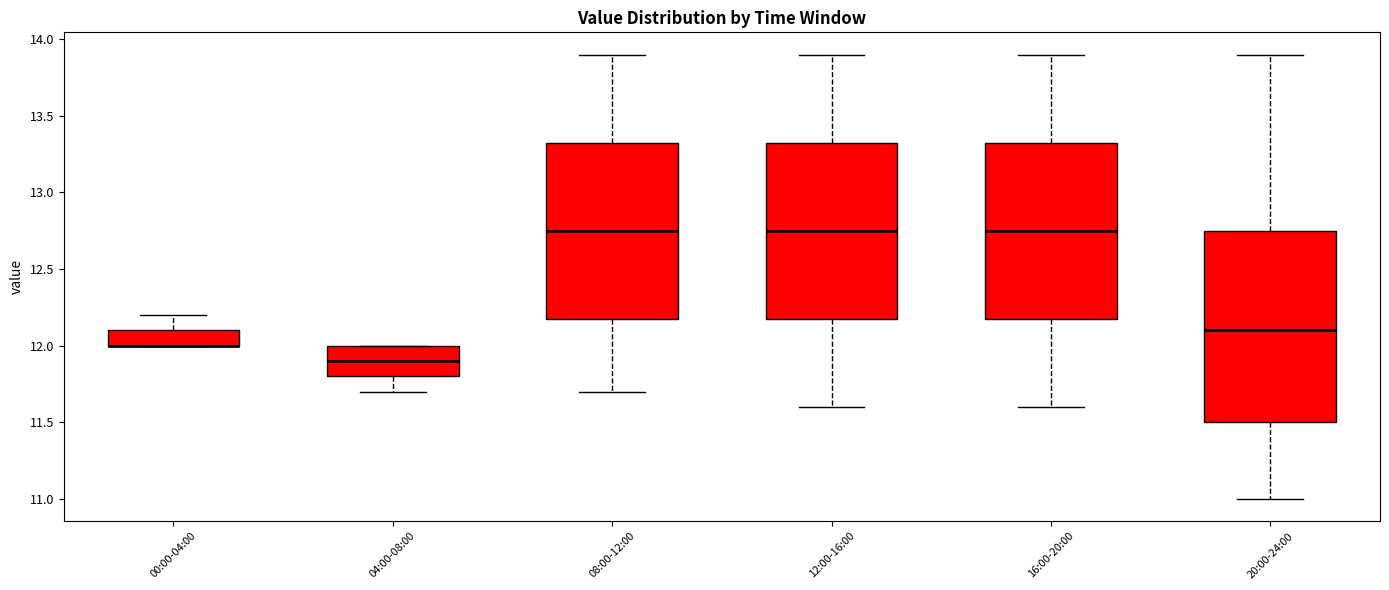

Reading left to right, read every box against the y-axis: the position of its median line, the range the box covers, and the ends of its whiskers. The values are not printed on the chart, so give them approximately, as read against the axis.

00:00-04:00: median 12.00 (drawn on the box's lower edge), box 12.00 to 12.10, whiskers 12.00 to 12.20
04:00-08:00: median 11.90, box 11.80 to 12.00, whiskers 11.70 to 12.00
08:00-12:00: median 12.75, box 12.20 to 13.35, whiskers 11.70 to 13.90
12:00-16:00: median 12.75, box 12.20 to 13.35, whiskers 11.60 to 13.90
16:00-20:00: median 12.75, box 12.20 to 13.35, whiskers 11.60 to 13.90
20:00-24:00: median 12.10, box 11.50 to 12.75, whiskers 11.00 to 13.90